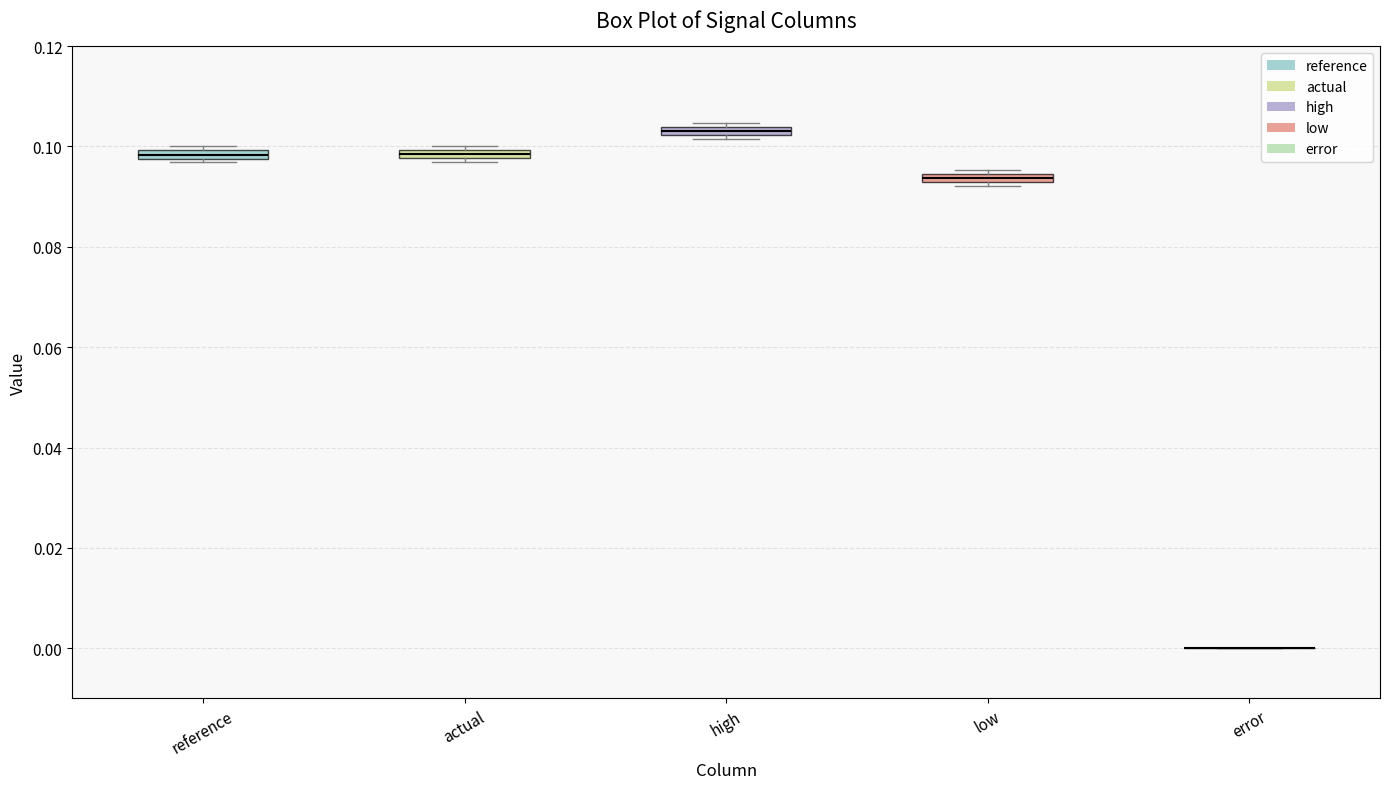

Where is the upper edge of the box for actual on the y-axis? The values are not printed on the chart, so give them approximately, as read against the axis.

0.100